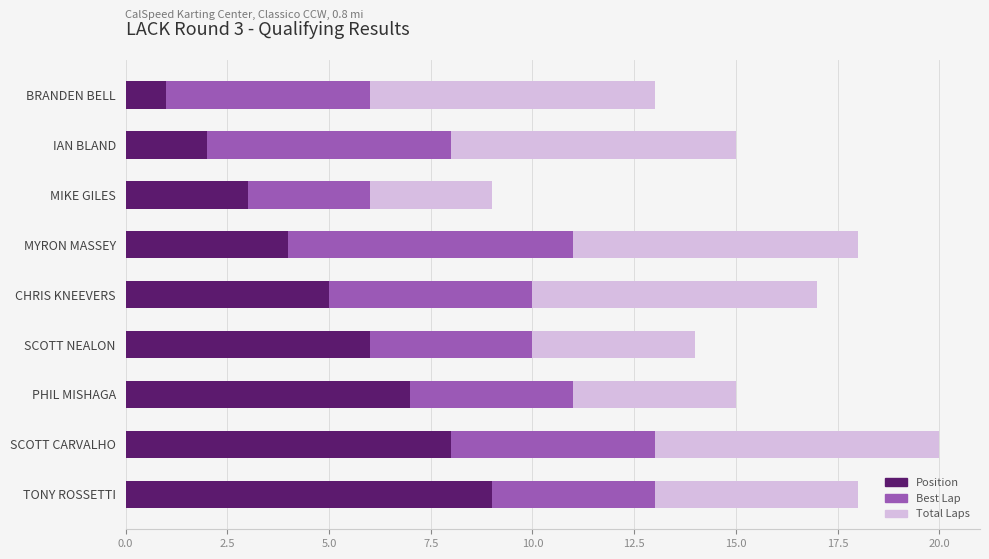

Is it true that Position equals 4 at PHIL MISHAGA?

False